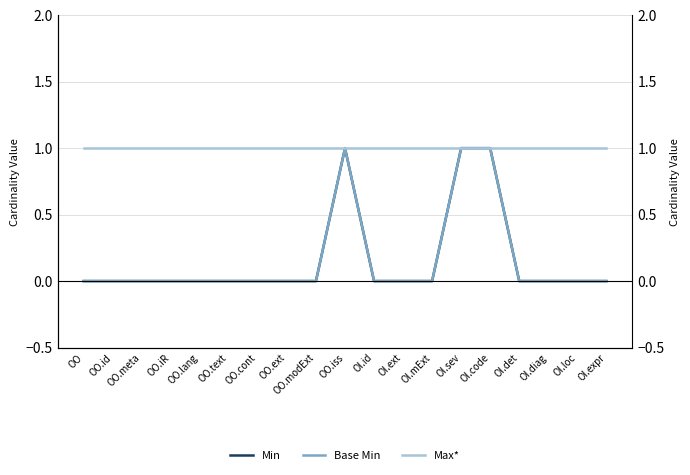

Between OO.text and OO.ext, which series saw the biggest shift?

Min